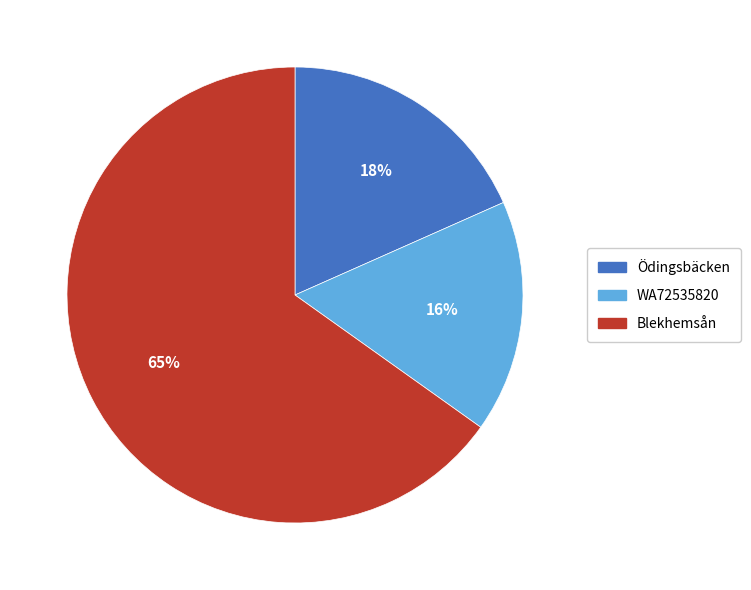

Which category has the biggest portion of the pie?

Blekhemsån